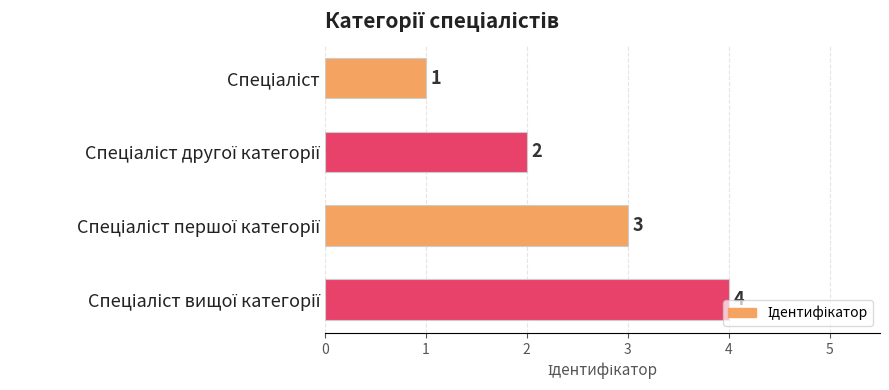

What is the value of the 1st bar from the top?

1